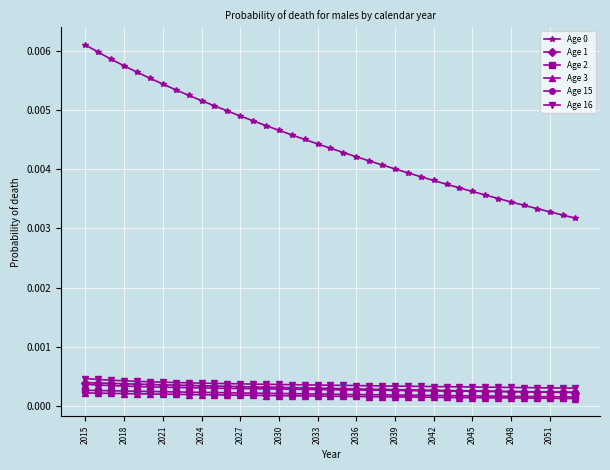

True or false: Age 2 and Age 0 intersect in this chart.

False